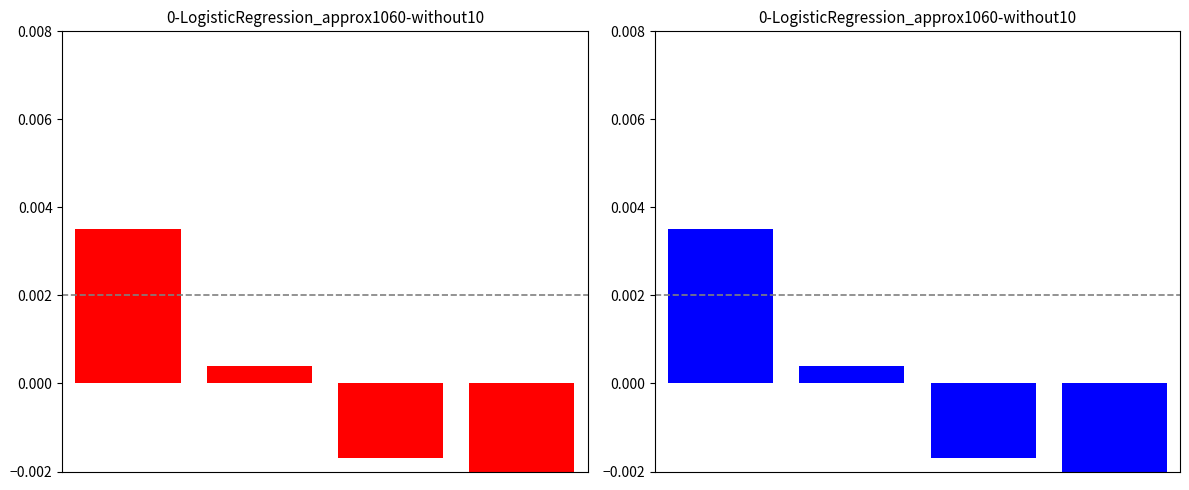

List the labels in order of value, largest first.

0, 1, 2, 3